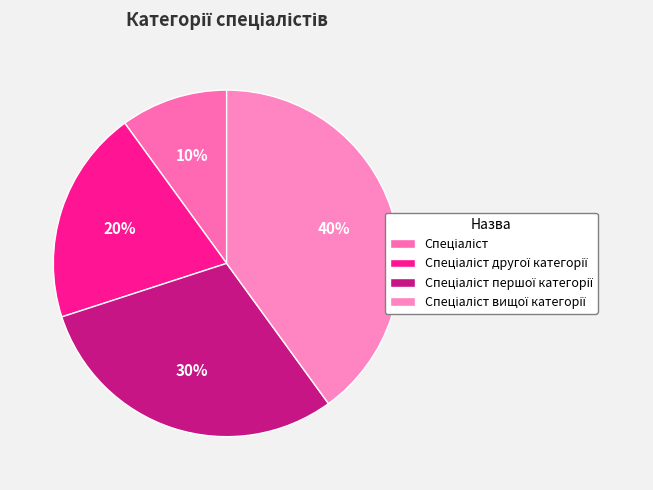

What portion of the pie excludes Спеціаліст першої категорії?

70.0%